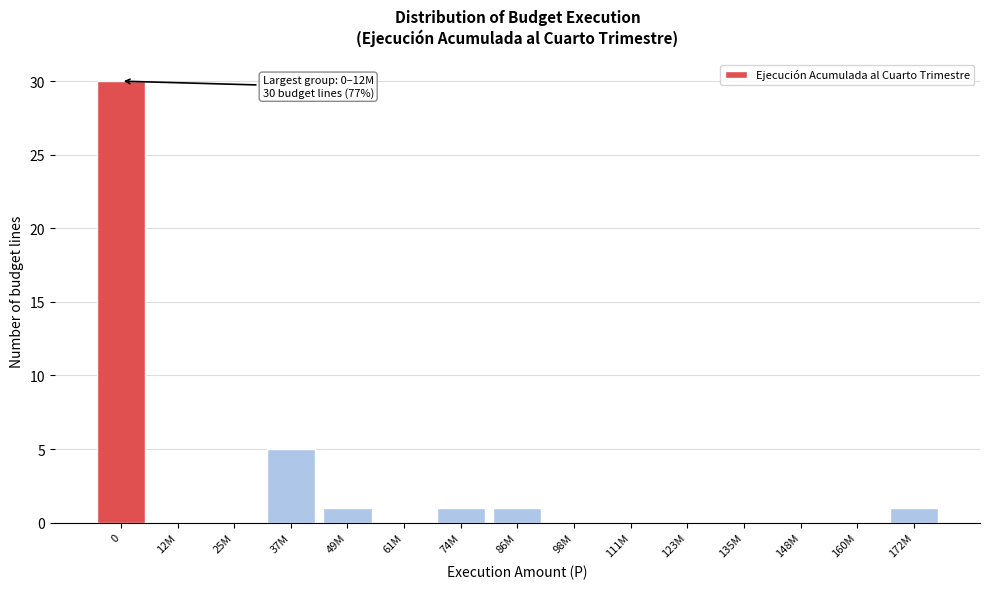

Reading right to left, what are all the values shown in this chart?

172M=1	160M=0	148M=0	135M=0	123M=0	111M=0	98M=0	86M=1	74M=1	61M=0	49M=1	37M=5	25M=0	12M=0	0=30